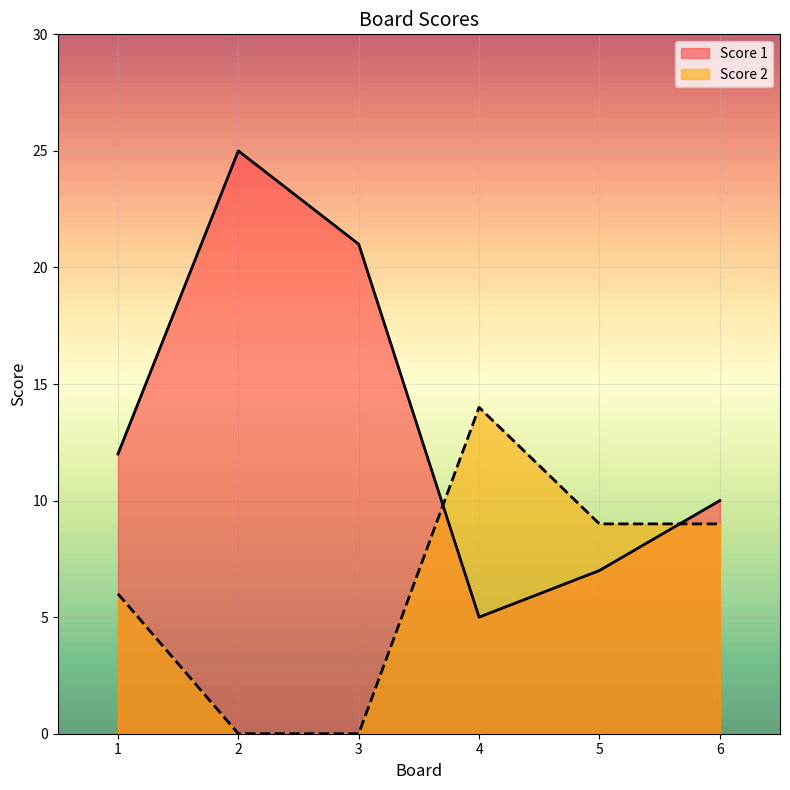

How many interior local peaks does the Score 1 series have?

1